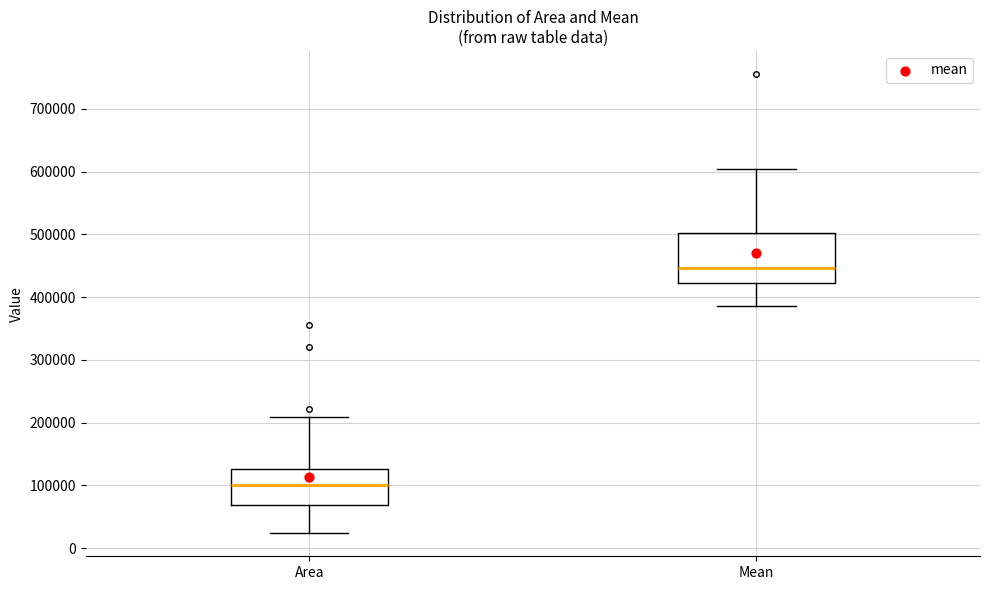

Reading left to right, transcribe this box plot: for each box, give where its median line is, the range the box spans, and where its two whiskers end, as read against the y-axis. The values are not printed on the chart, so give them approximately, as read against the axis.

Area: median 100000, box 70000 to 130000, whiskers 20000 to 210000
Mean: median 450000, box 420000 to 500000, whiskers 390000 to 600000